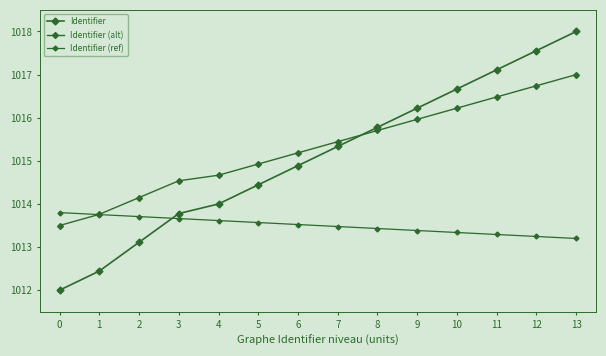

Rank the series by their maximum value, from lowest to highest.

Identifier (ref), Identifier (alt), Identifier